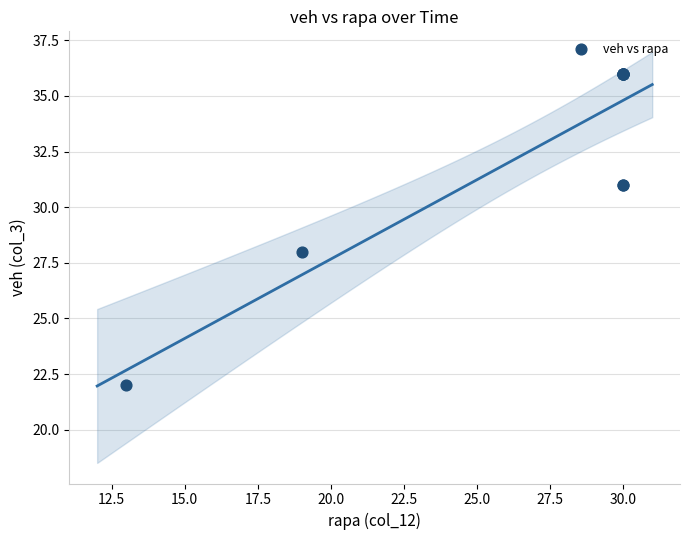

What Y value in the scatter plot is closest to 29?

28